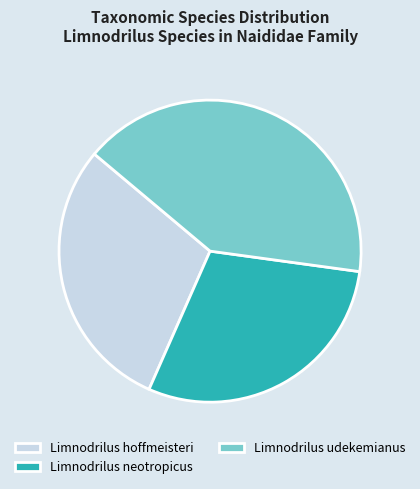

The Limnodrilus neotropicus slice represents 20% of the pie. True or false?

False